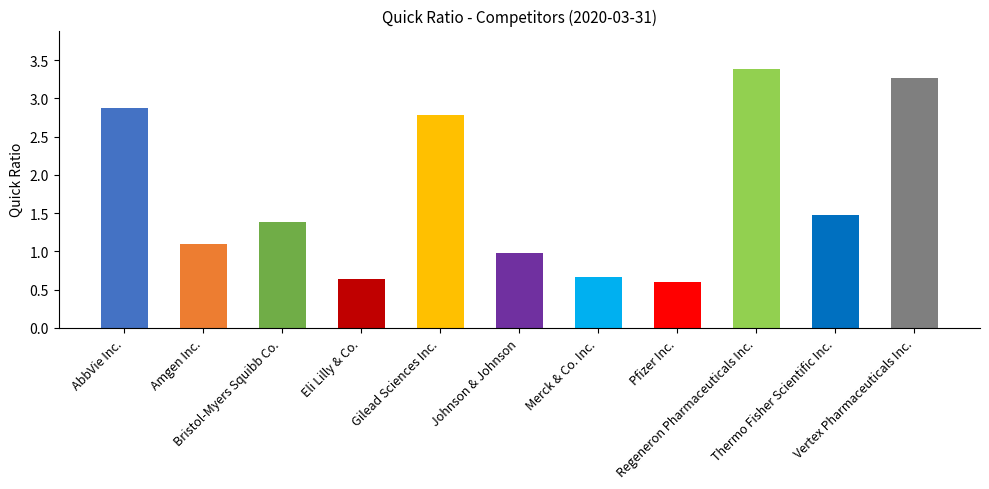

How many bars are there in total?

11